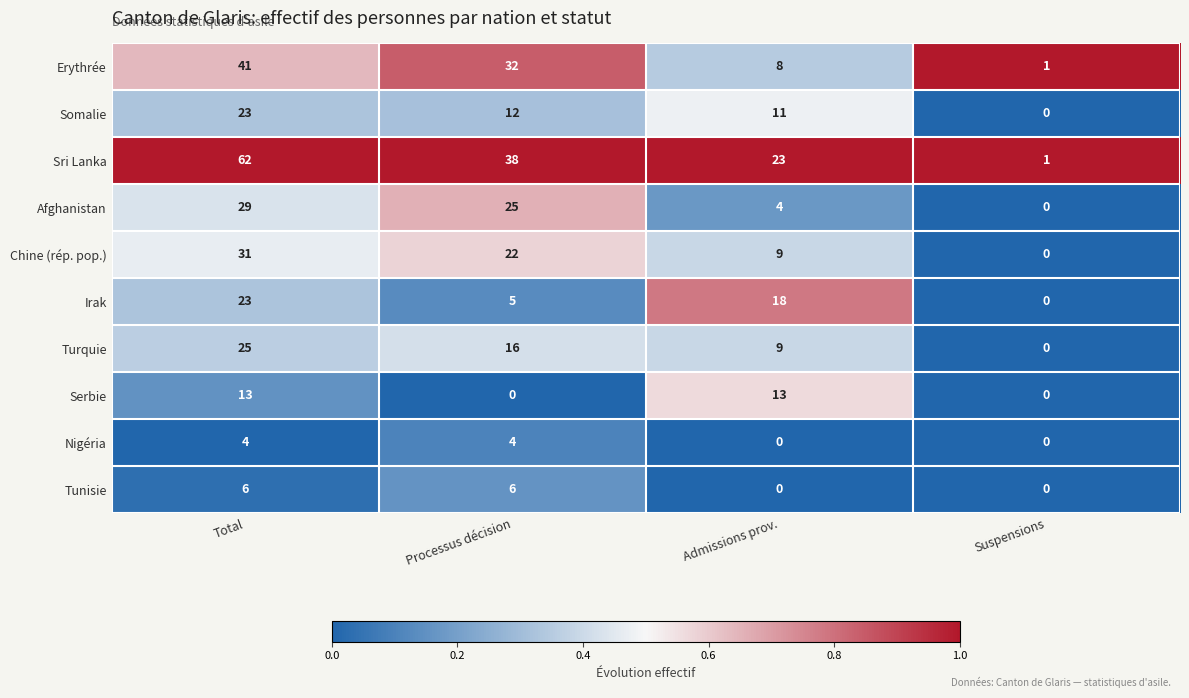

Rank the series at Processus décision from lowest to highest value.

Serbie, Nigéria, Irak, Tunisie, Somalie, Turquie, Chine (rép. pop.), Afghanistan, Erythrée, Sri Lanka